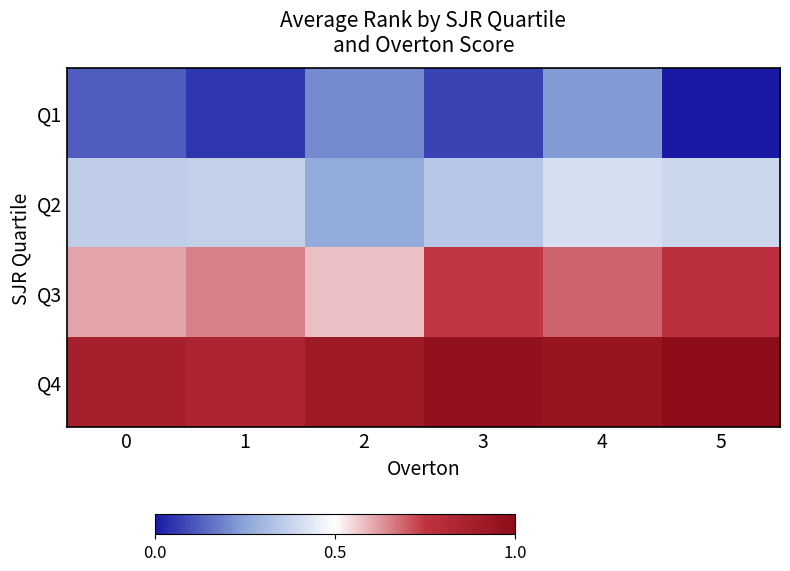

What is the total value across all series at 1?

1.9